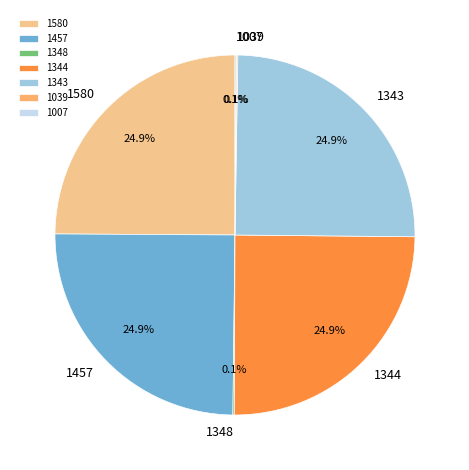

Does any single category account for the majority?

No